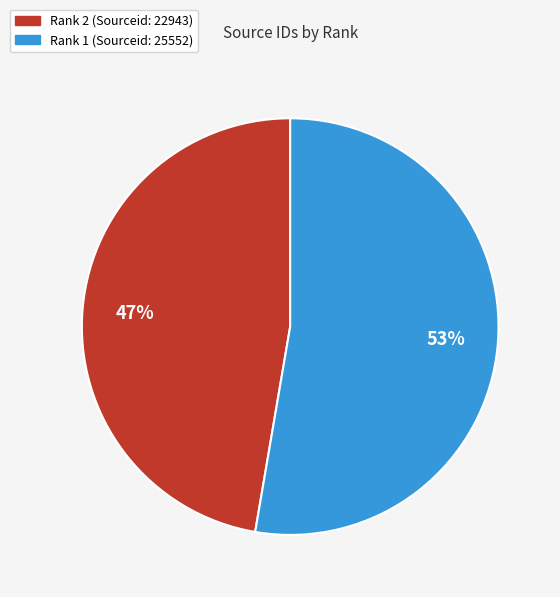

Is there a majority slice in this chart?

Yes